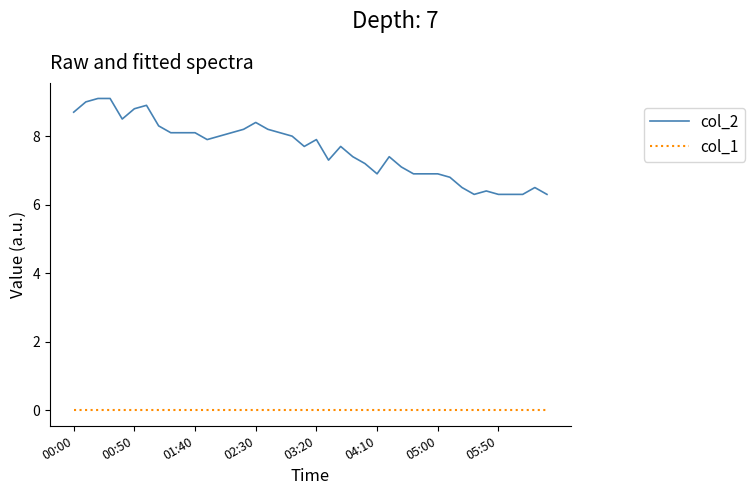

Which series has the largest total across all categories?

col_2